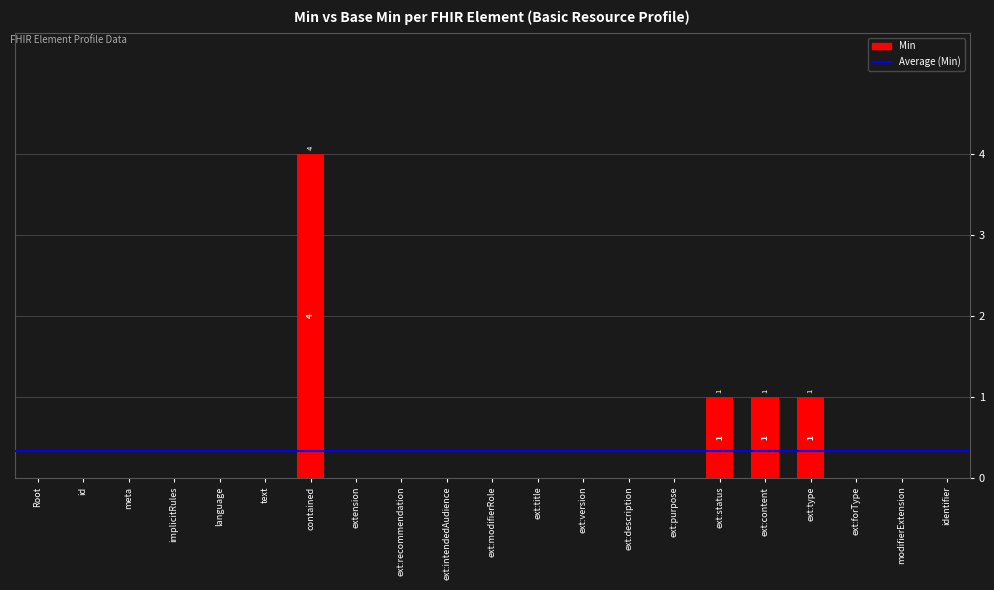

What is the sum of the values at modifierExtension and contained?

4